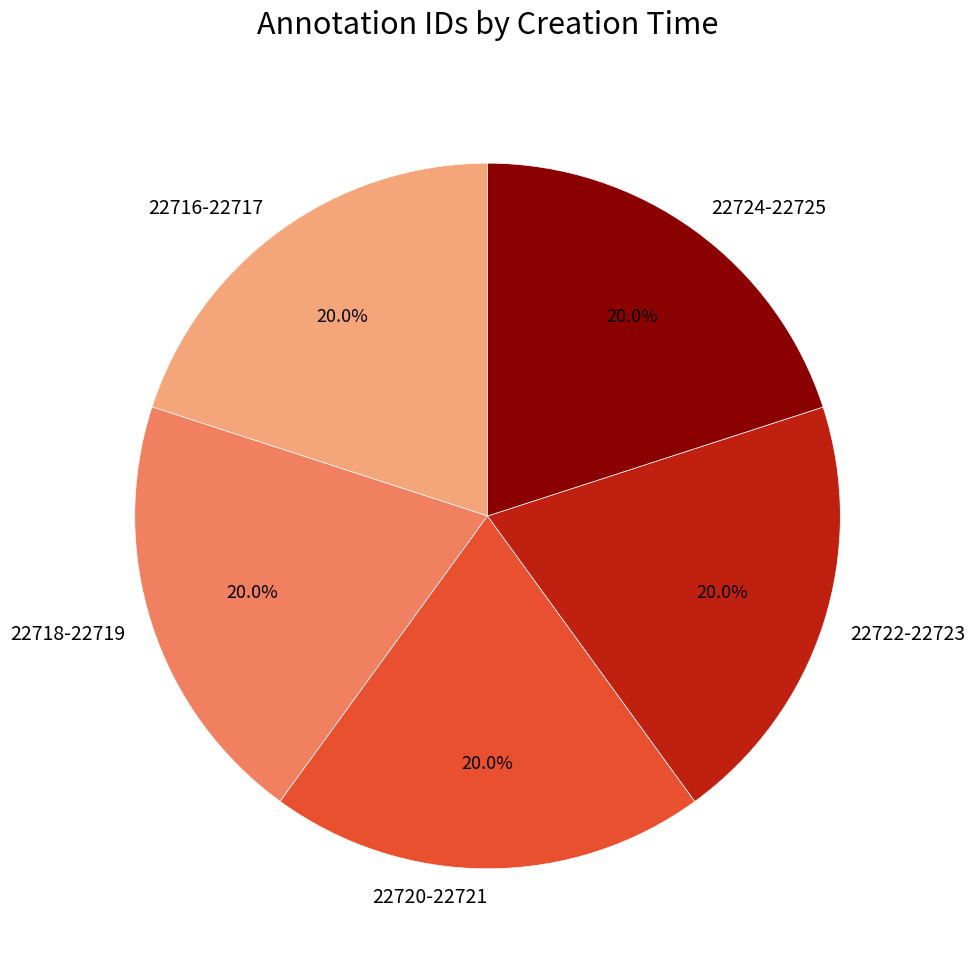

What is the ratio of the value at 22720-22721 to the value at 22716-22717?

1.0